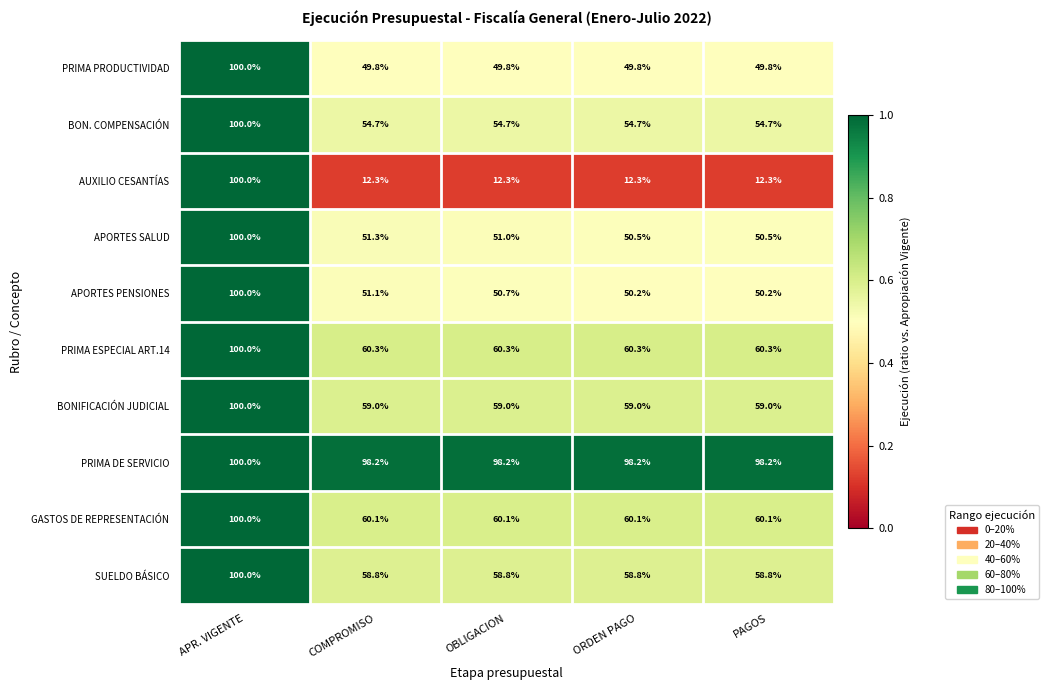

What value does the BON. COMPENSACIÓN series have at COMPROMISO?

54.7